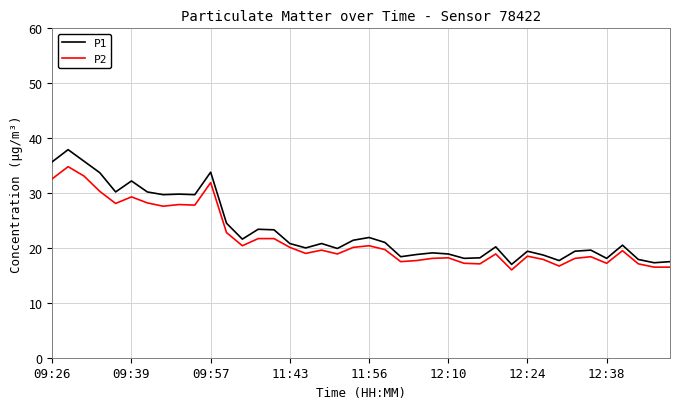

List the series in order of their peak value, lowest first.

P2, P1